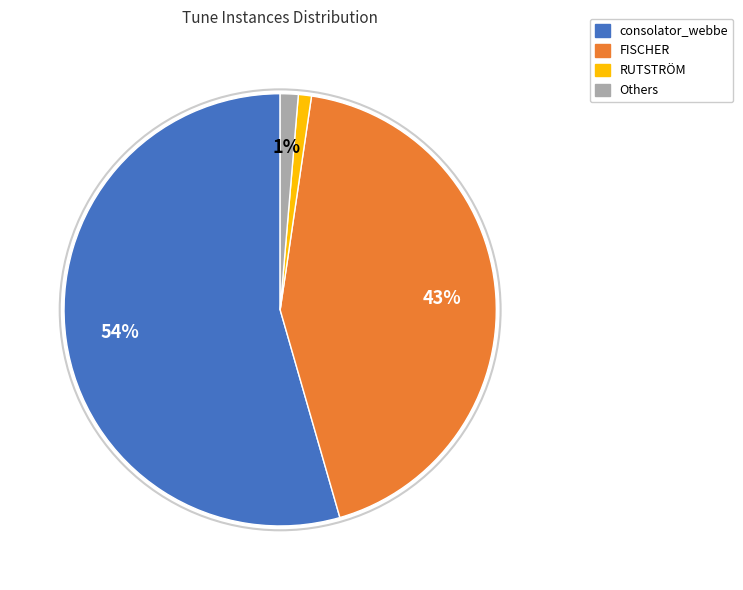

Is there any slice that represents more than half of the pie?

Yes